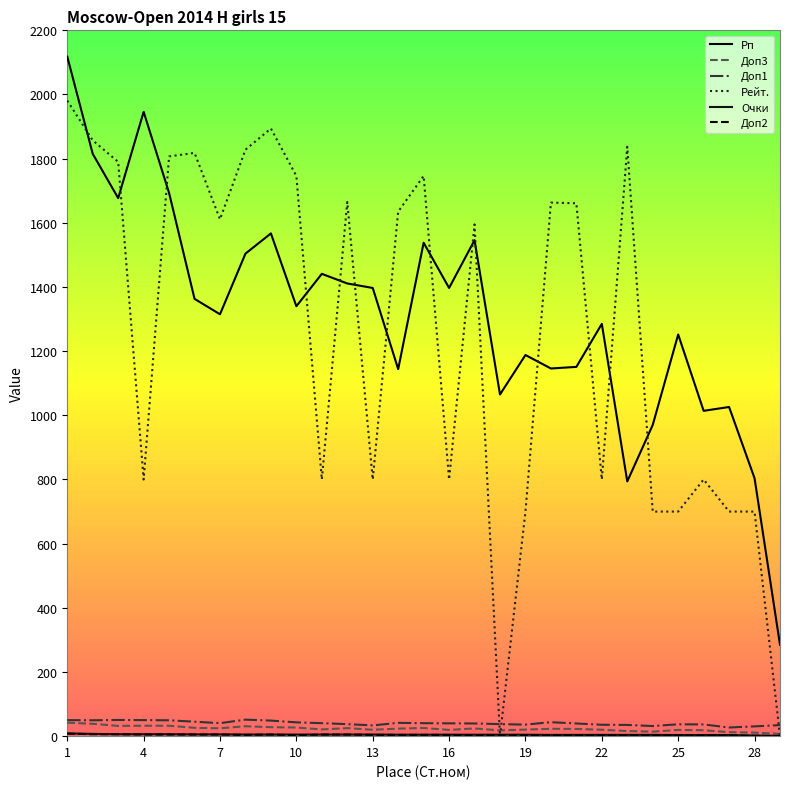

How many lines are shown in the chart?

6